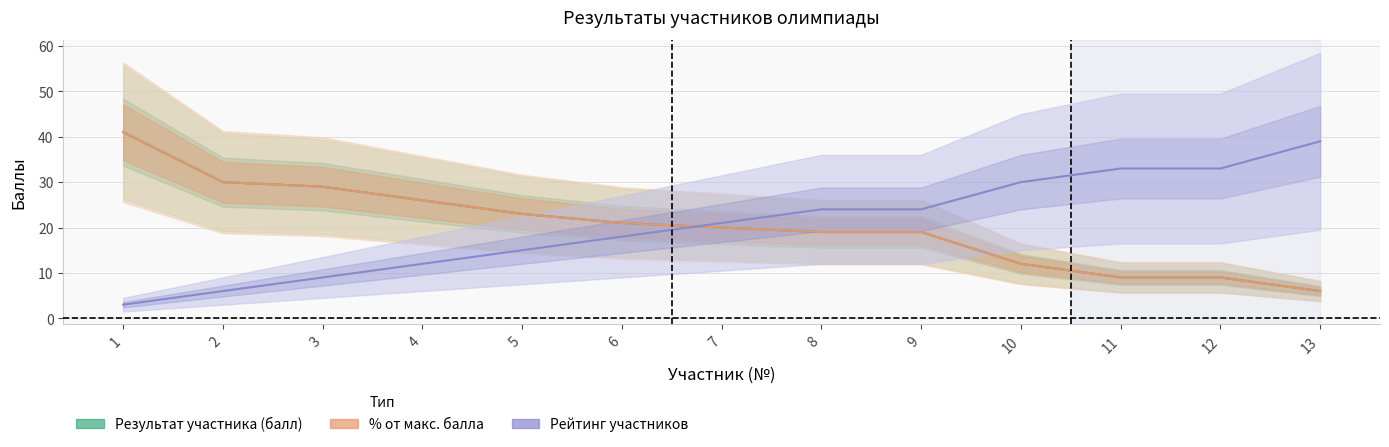

List the labels in order of Рейтинг участников value, smallest first.

1, 2, 3, 4, 5, 6, 7, 8, 9, 10, 11, 12, 13